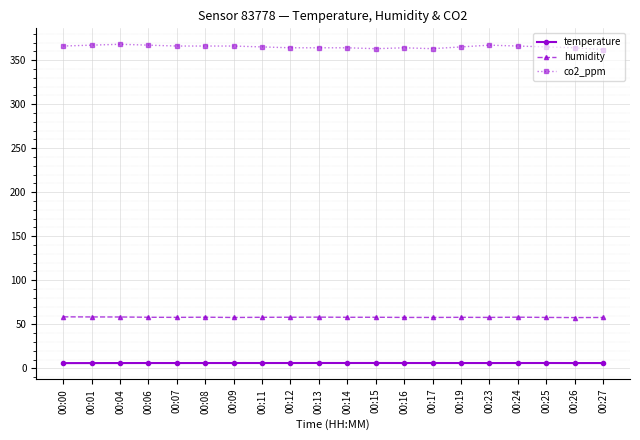

Is the value of temperature at 00:14 greater than the value of co2_ppm at 00:06?

No